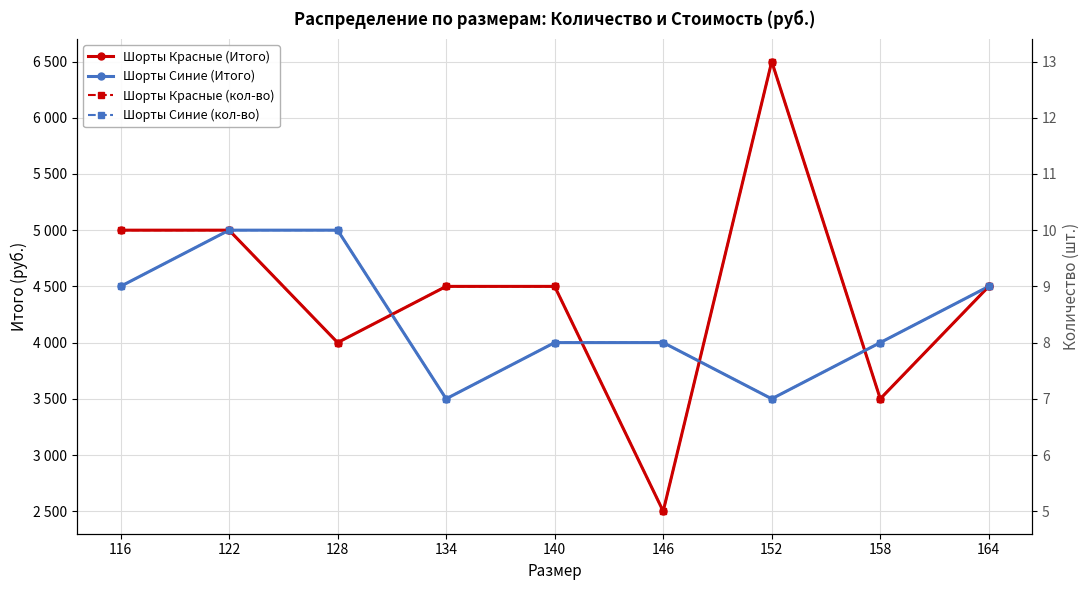

What is the lowest value of the Шорты Синие (кол-во) series?

7